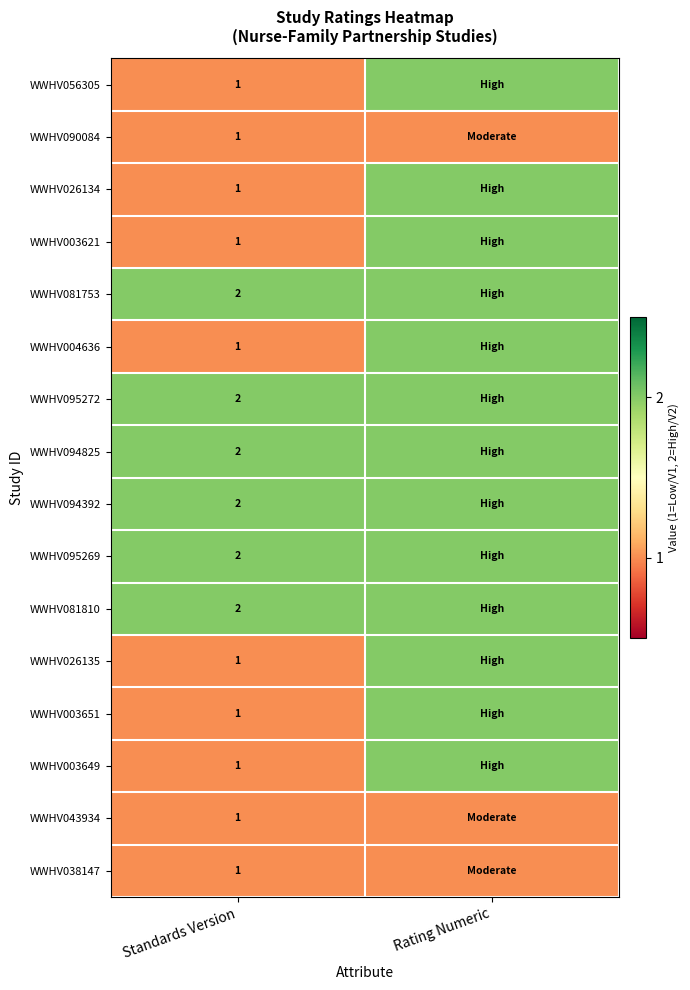

What is the total value across all series at Standards Version?

22